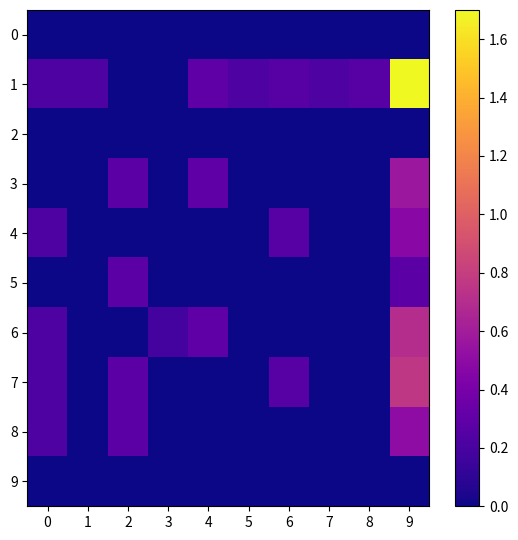

Rank the series at 5 from highest to lowest value.

1, 0, 2, 3, 4, 5, 6, 7, 8, 9